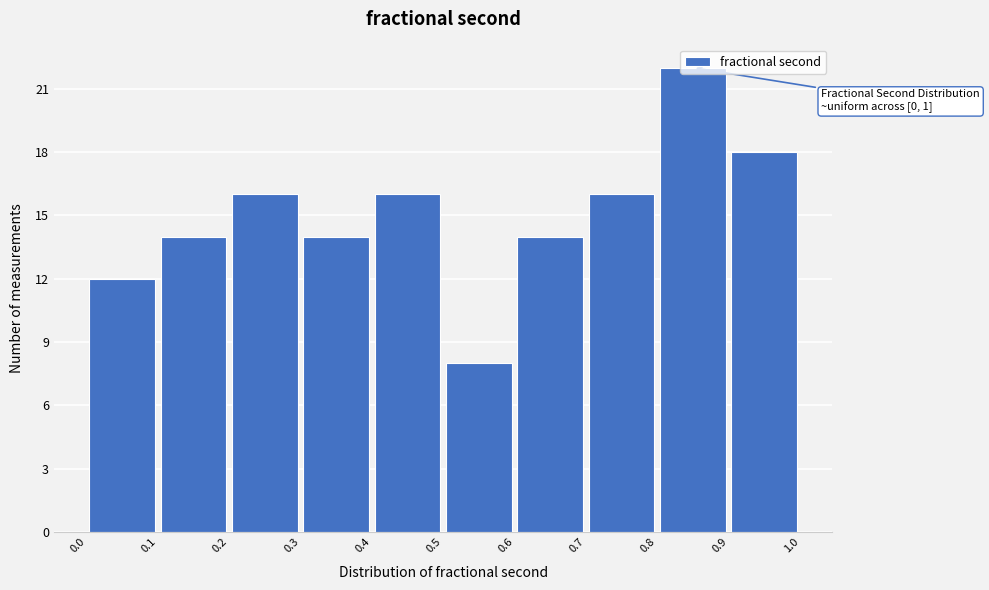

Which range on the x-axis has the tallest bar?

0.8 to 0.9